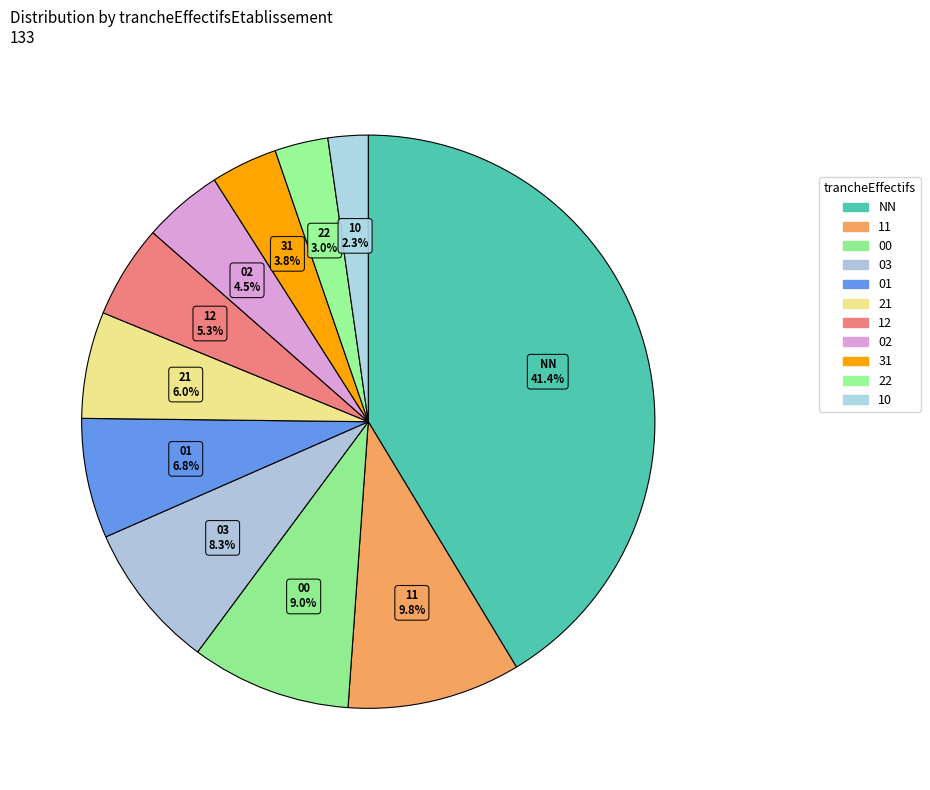

Which slice is the smallest?

10